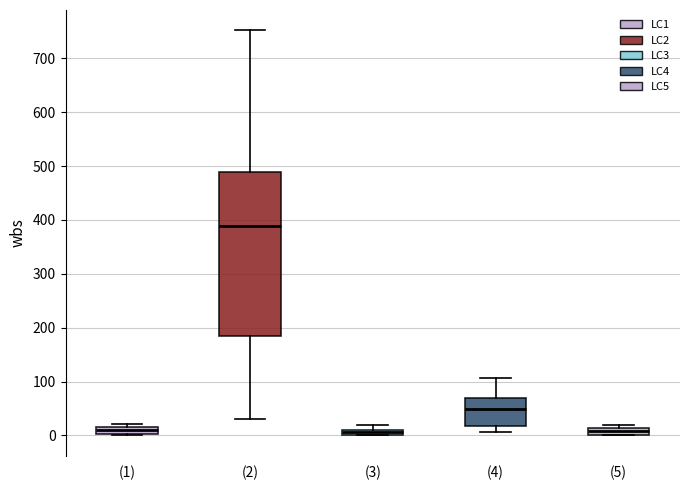

Comparing the boxes themselves (not the whiskers), which one is the tallest?

(2)